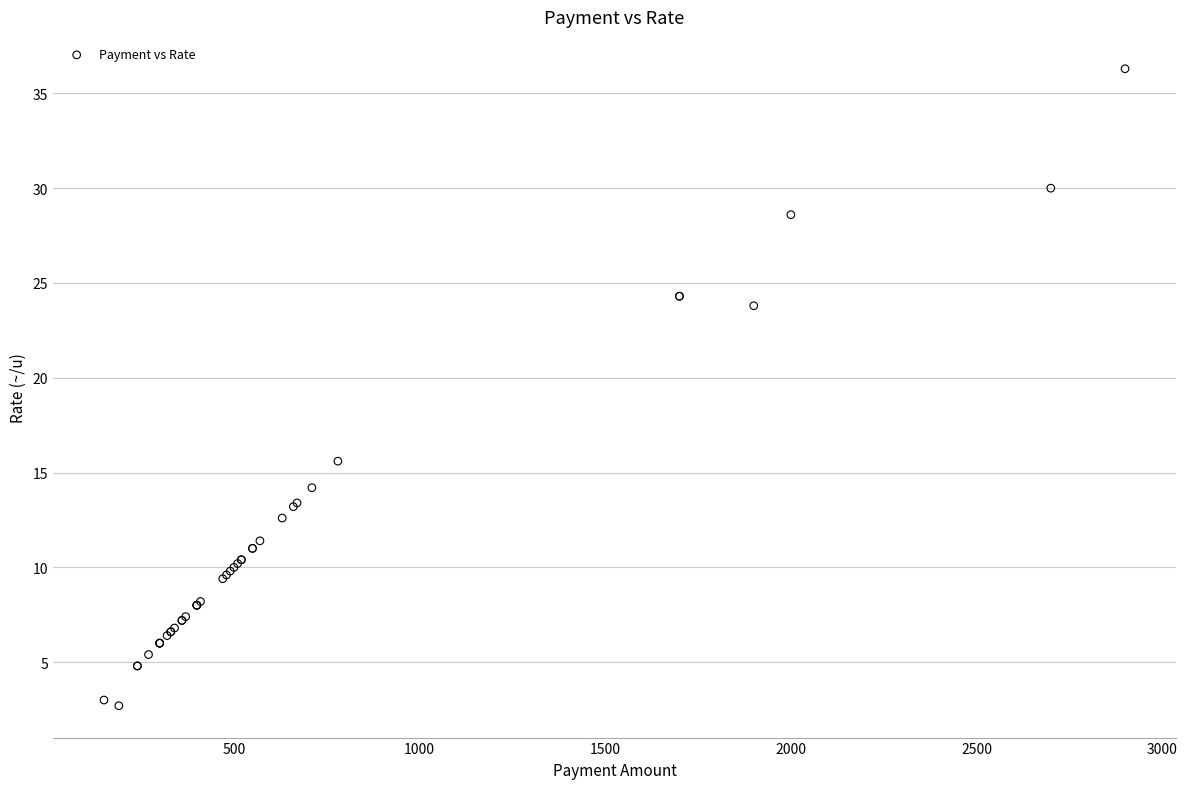

What Y value in the scatter plot is closest to 19?

15.6